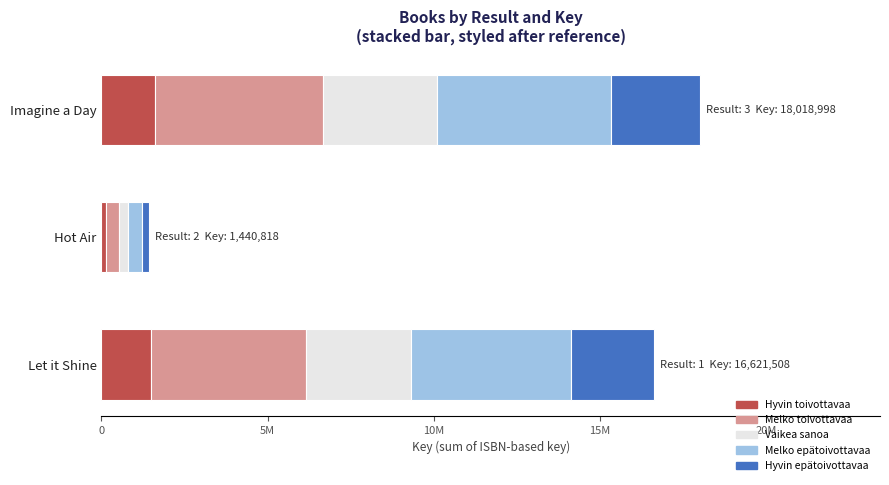

What are all the series names shown in the legend?

Hyvin toivottavaa, Melko toivottavaa, Vaikea sanoa, Melko epätoivottavaa, Hyvin epätoivottavaa